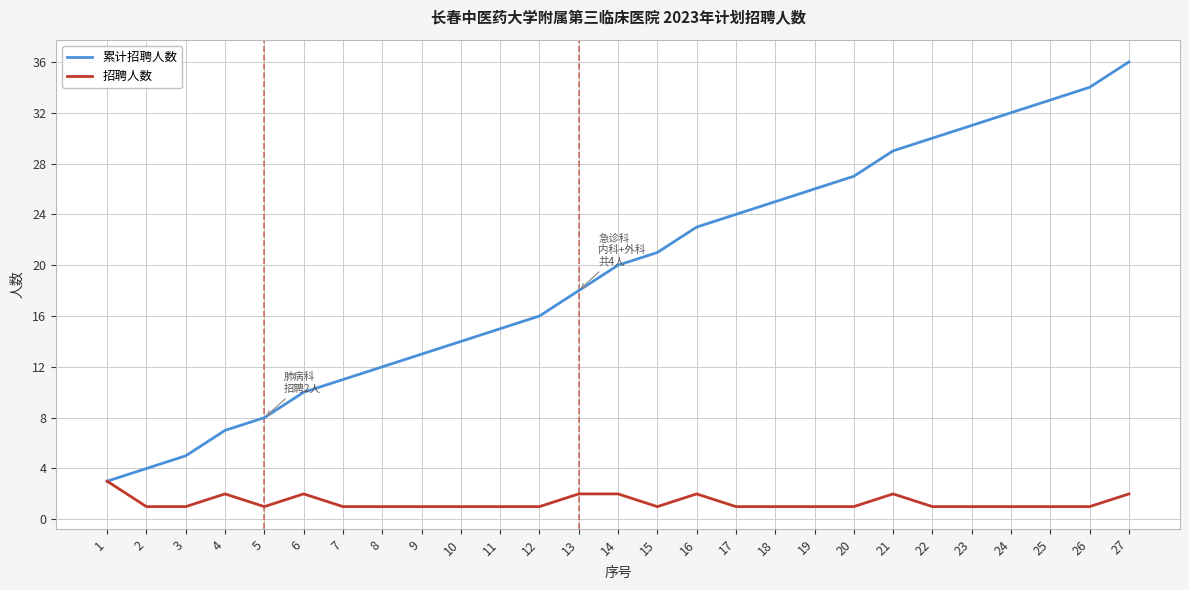

List the labels in order of 累计招聘人数 value, smallest first.

1, 2, 3, 4, 5, 6, 7, 8, 9, 10, 11, 12, 13, 14, 15, 16, 17, 18, 19, 20, 21, 22, 23, 24, 25, 26, 27